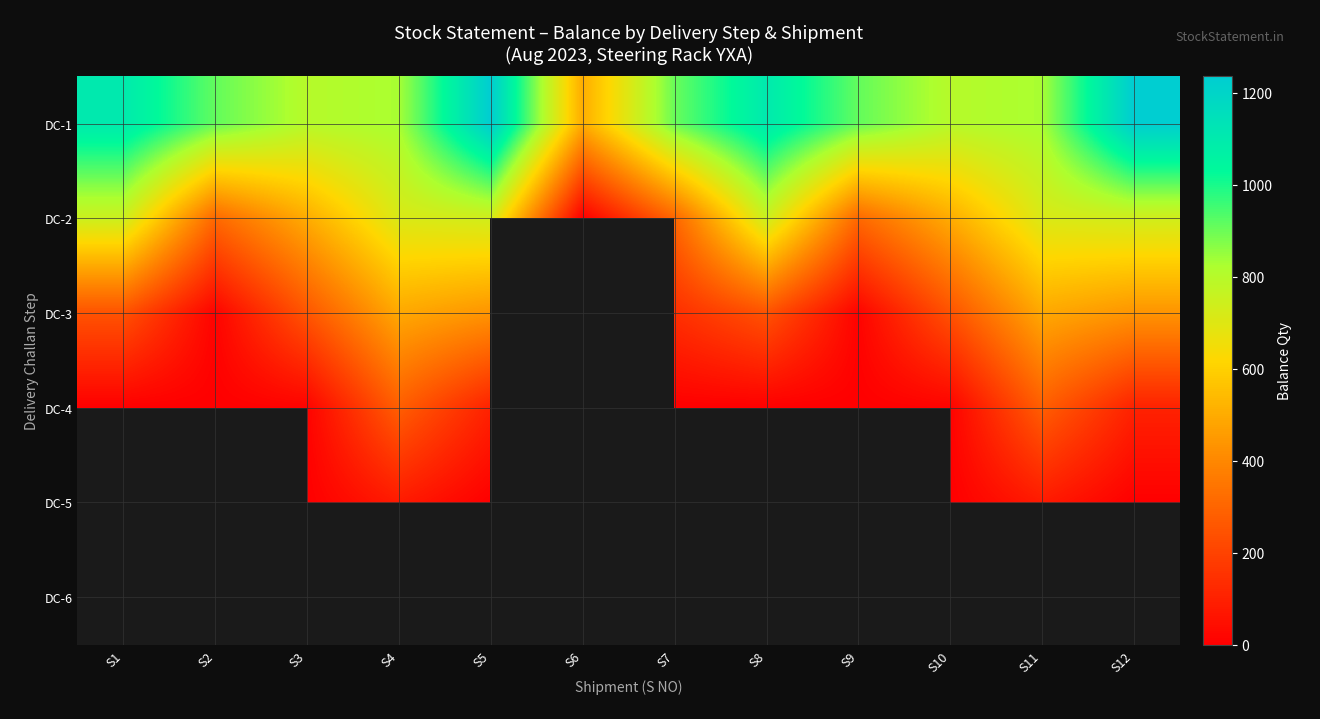

What is the spread (max minus min) of values at S12?

1236.0